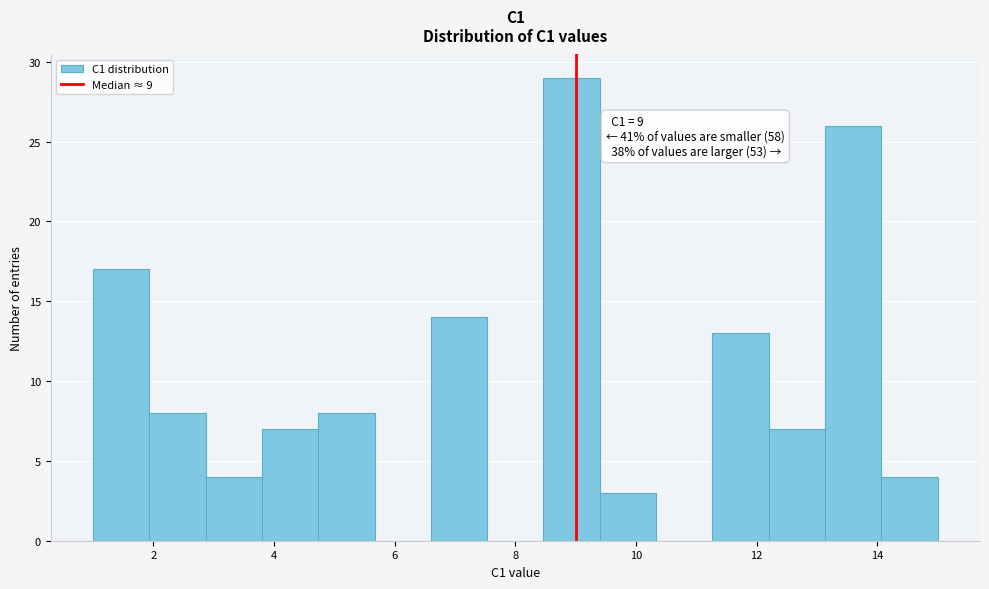

Which range on the x-axis has the tallest bar?

8.4 to 9.4